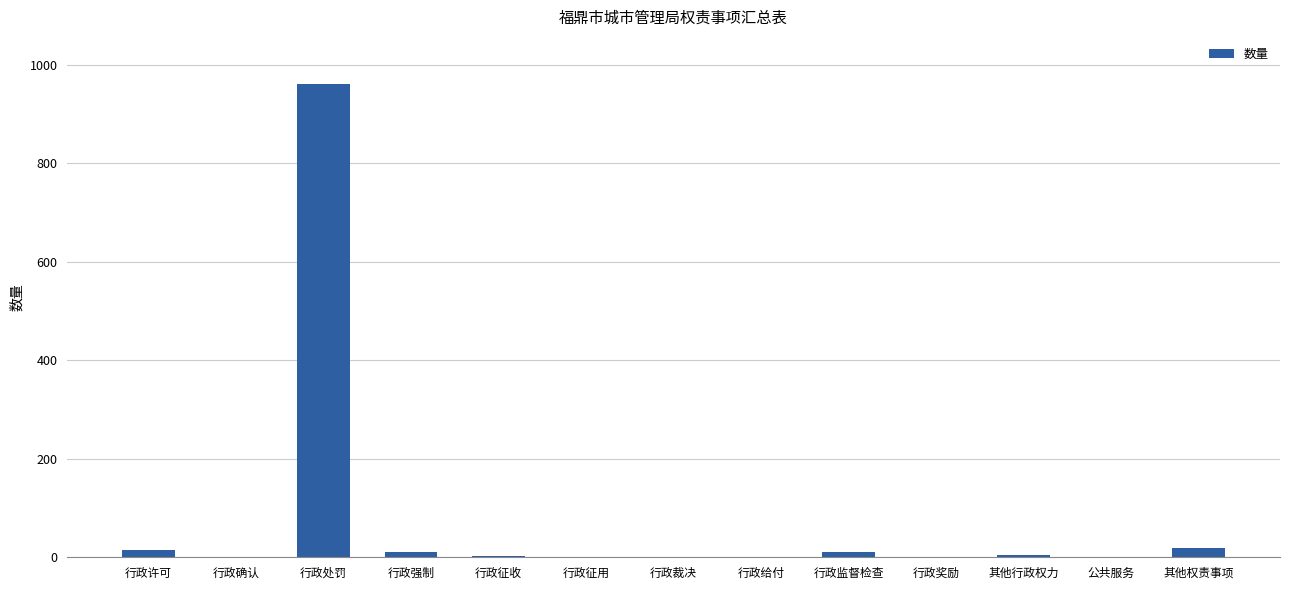

The chart shows a value of 593 at 公共服务. True or false?

False